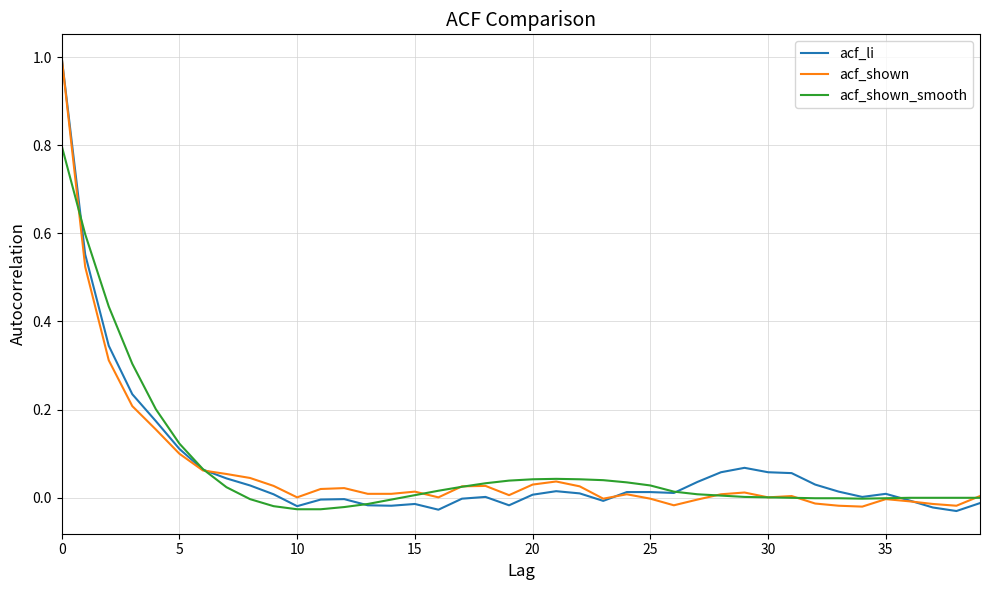

What is the greatest value displayed?

1.0